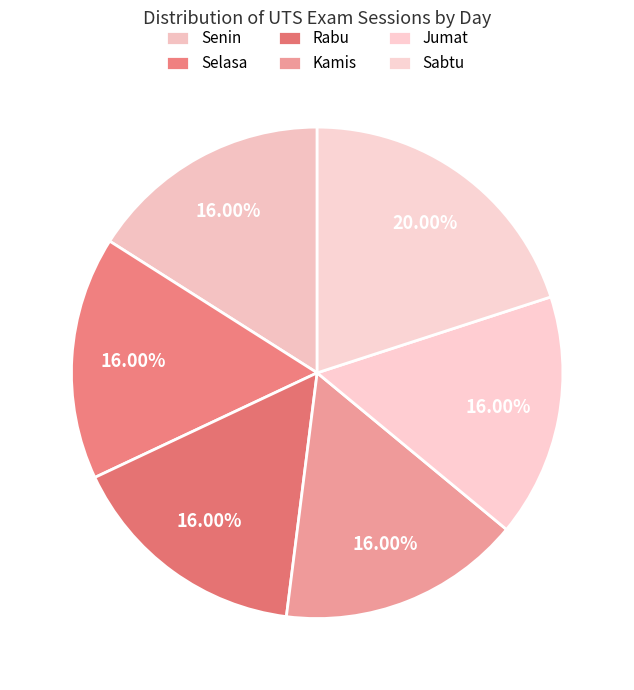

The Senin slice represents 16% of the pie. True or false?

True